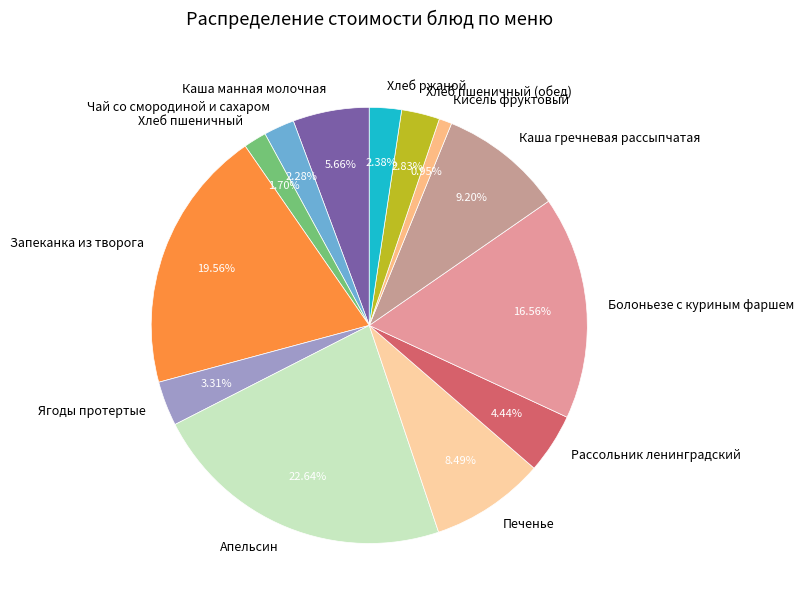

What is the ratio of the value at Каша манная молочная to the value at Каша гречневая рассыпчатая?

0.6